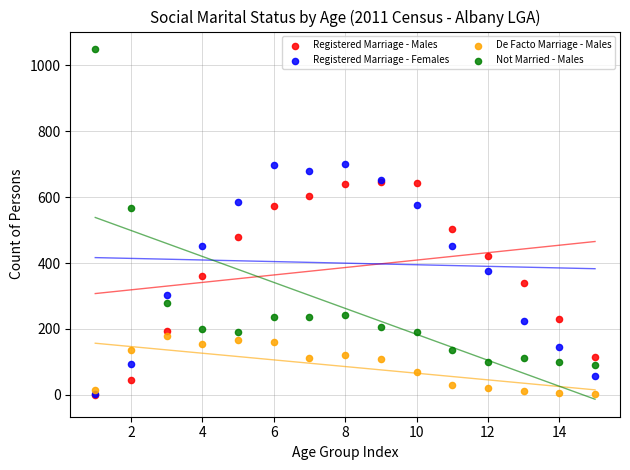

Across all series, what Y value is closest to 524?

502